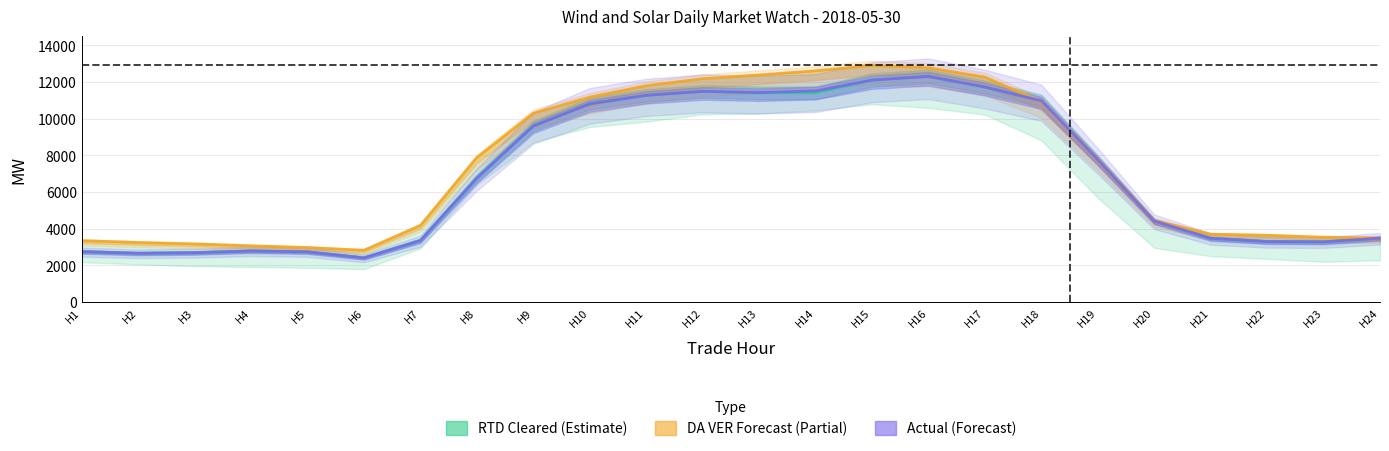

True or false: DA VER Forecast (Partial) has a value of 10287.7 at H9.

True